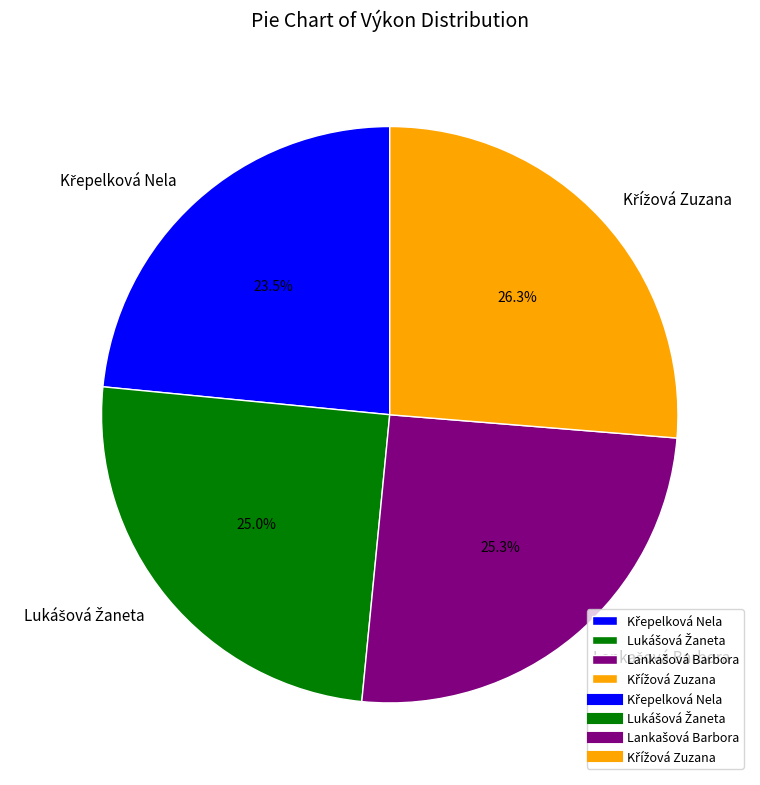

Does any single category account for the majority?

No